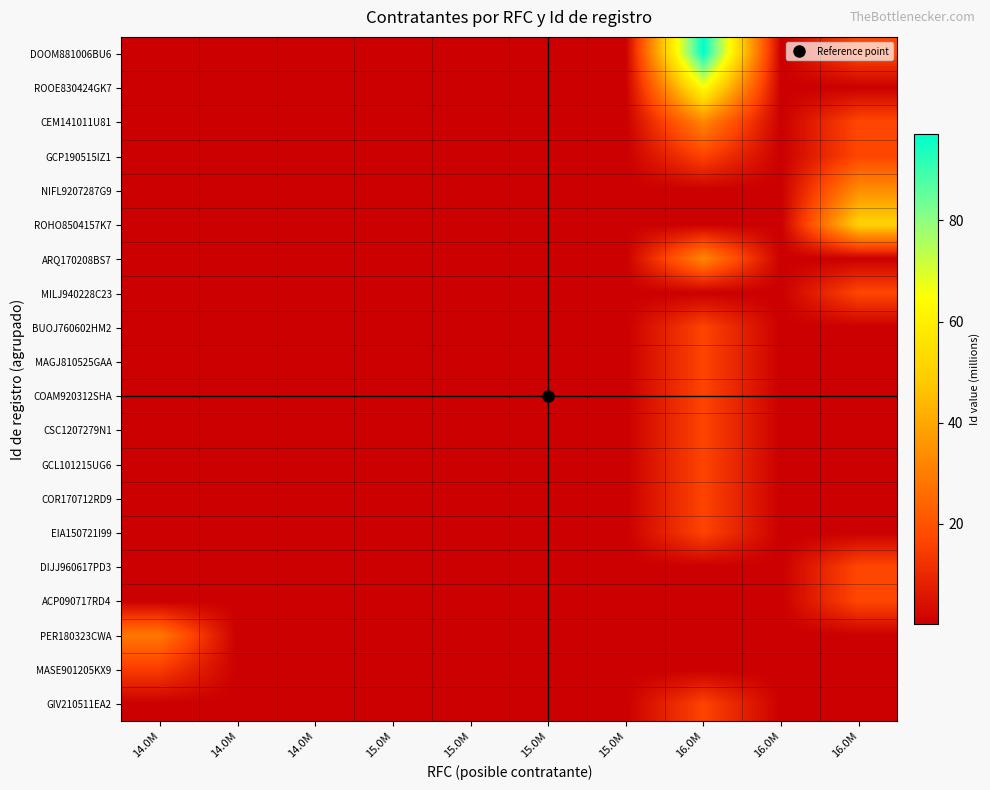

At which category is the sum across all series the highest?

16.0M